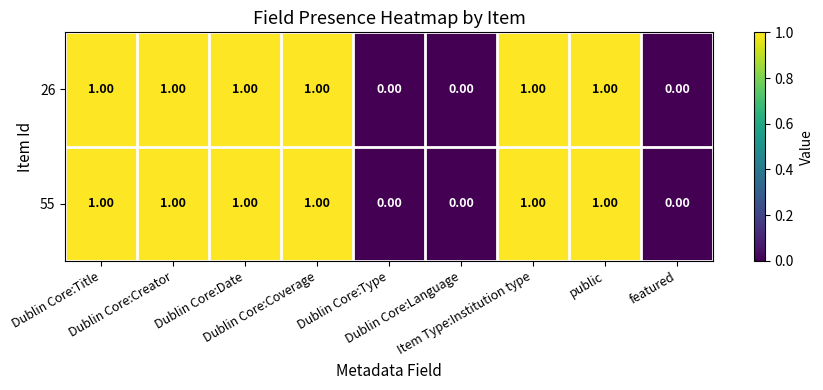

What is the sum of all 26 values?

6